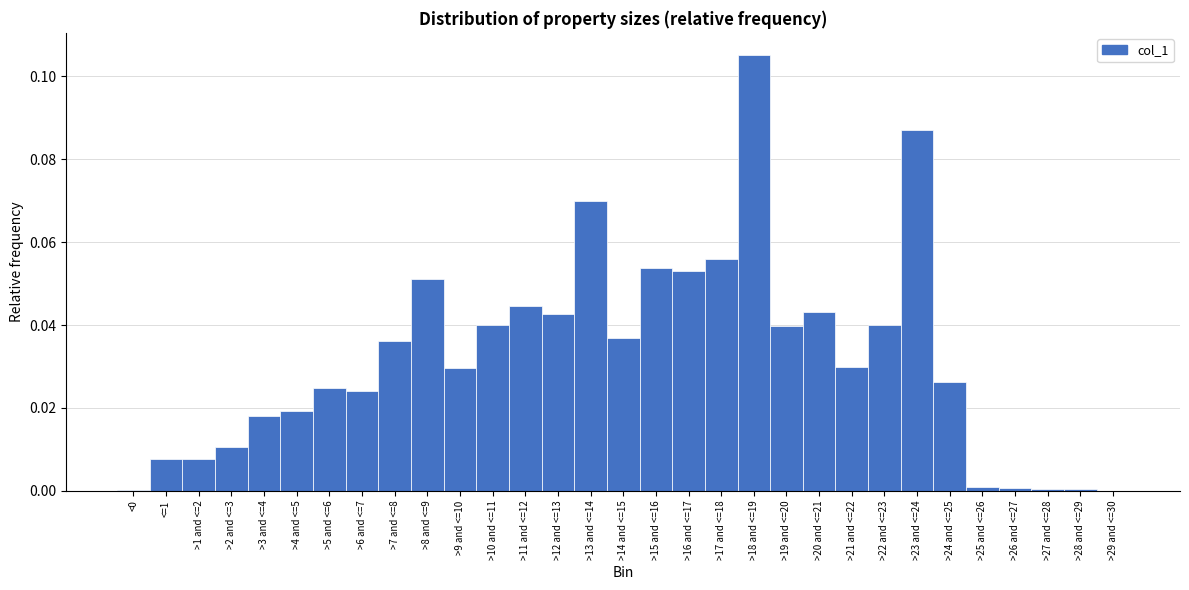

What is the change in value from >1 and <=2 to >18 and <=19?

+0.1